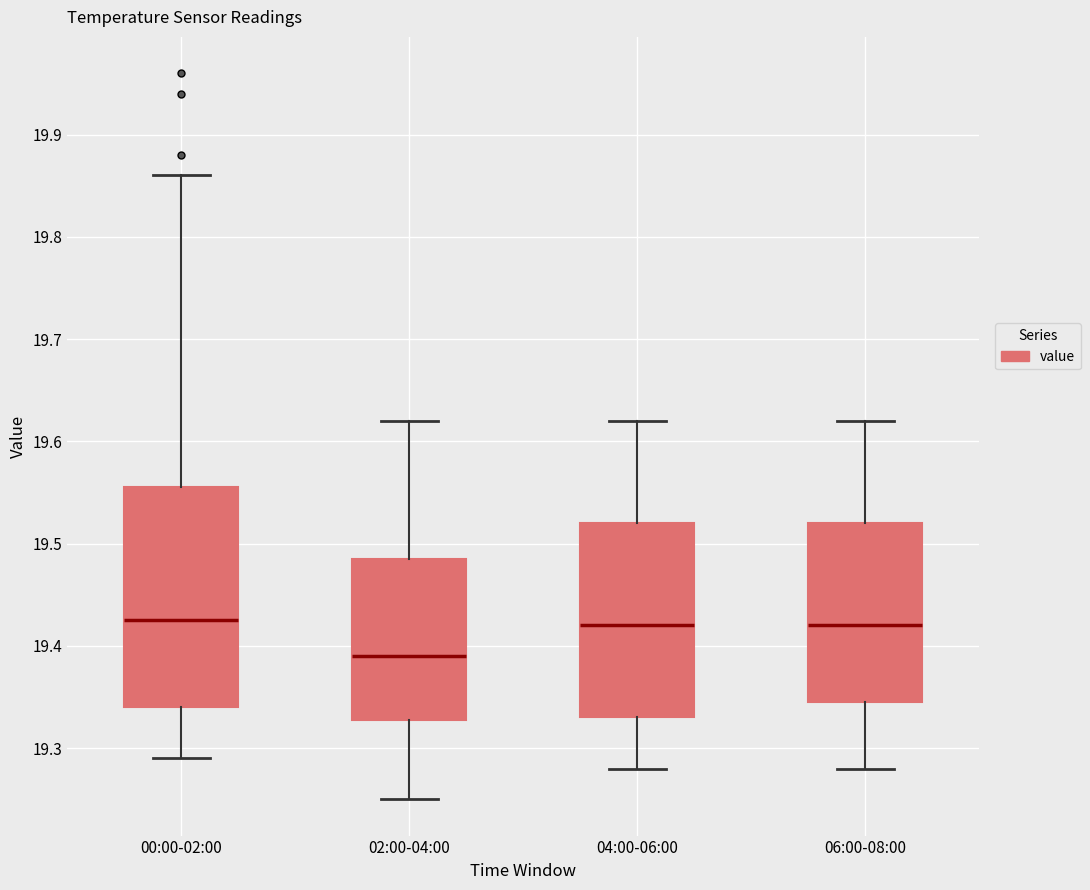

Reading left to right, transcribe this box plot: for each box, give where its median line is, the range the box spans, and where its two whiskers end, as read against the y-axis. The values are not printed on the chart, so give them approximately, as read against the axis.

00:00-02:00: median 19.43, box 19.34 to 19.56, whiskers 19.29 to 19.86
02:00-04:00: median 19.39, box 19.33 to 19.49, whiskers 19.25 to 19.62
04:00-06:00: median 19.42, box 19.33 to 19.52, whiskers 19.28 to 19.62
06:00-08:00: median 19.42, box 19.35 to 19.52, whiskers 19.28 to 19.62